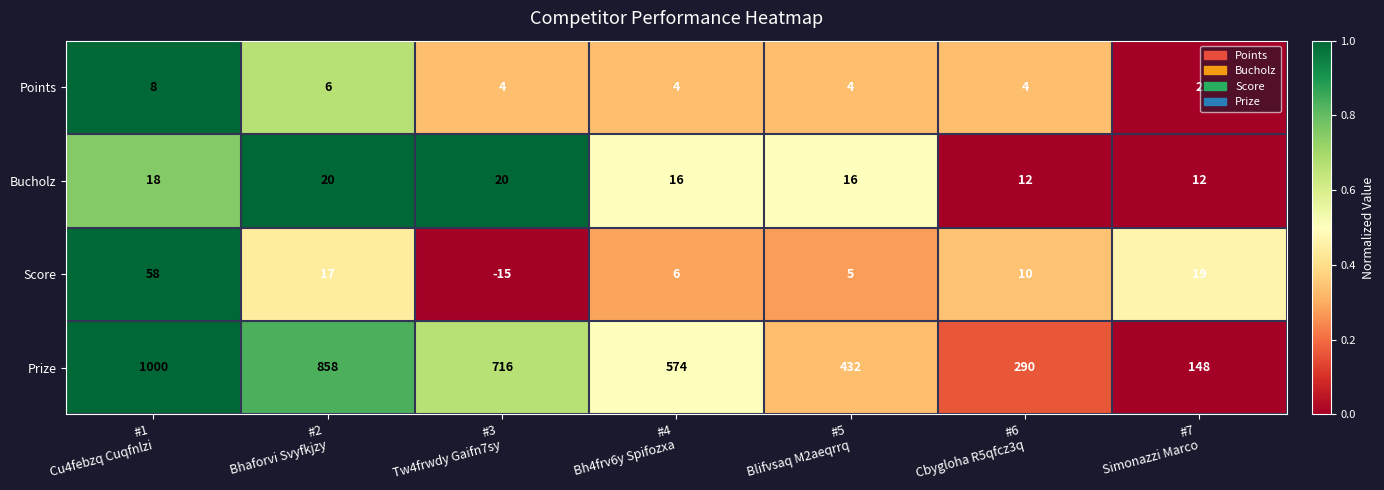

Between #2
Bhaforvi Svyfkjzy and #3
Tw4frwdy Gaifn7sy, which series saw the biggest shift?

Prize